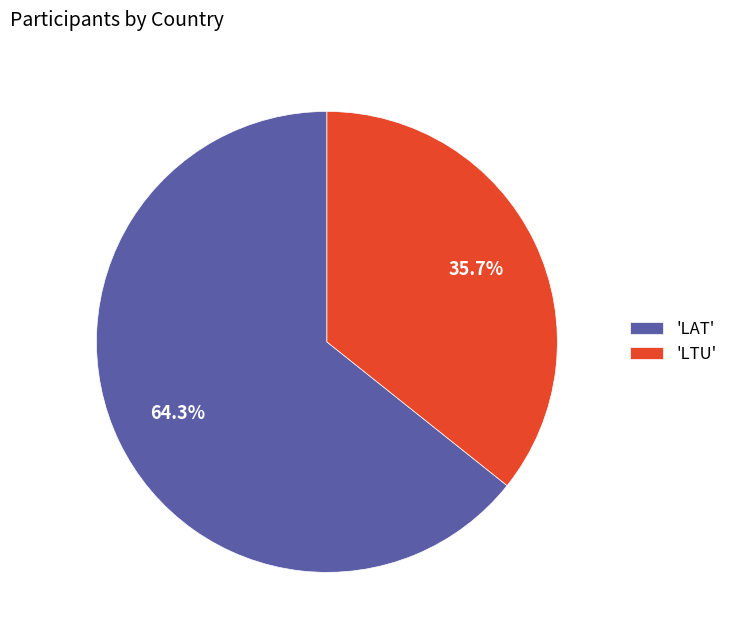

What is the majority slice?

'LAT'